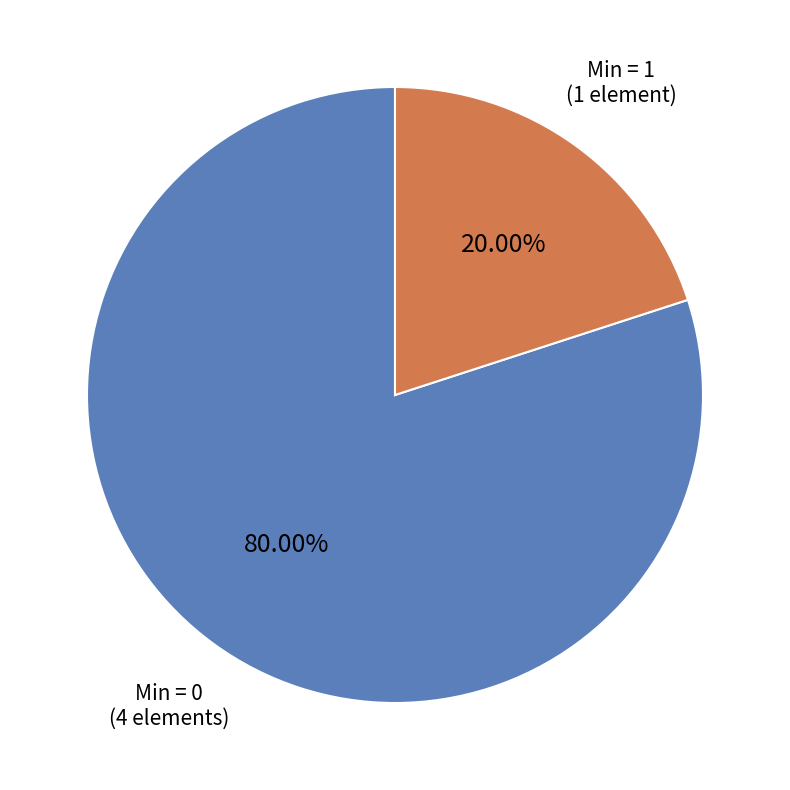

Is there any slice that represents more than half of the pie?

Yes